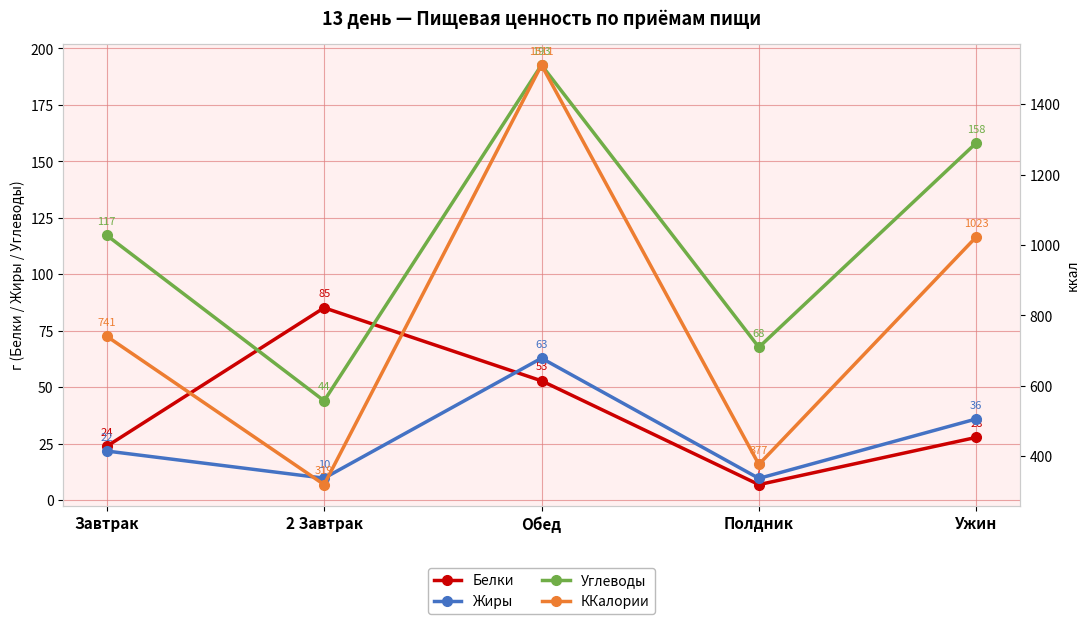

Rank the series by their maximum value, from lowest to highest.

Жиры, Белки, Углеводы, ККалории